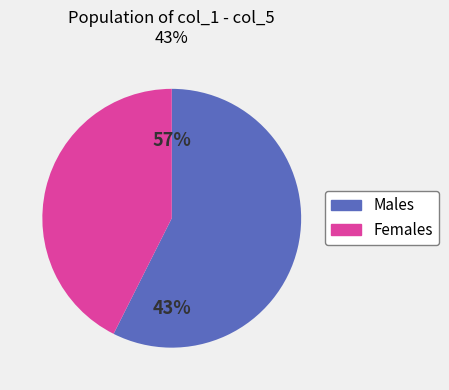

Rank the series by their average value, from lowest to highest.

Females, Males